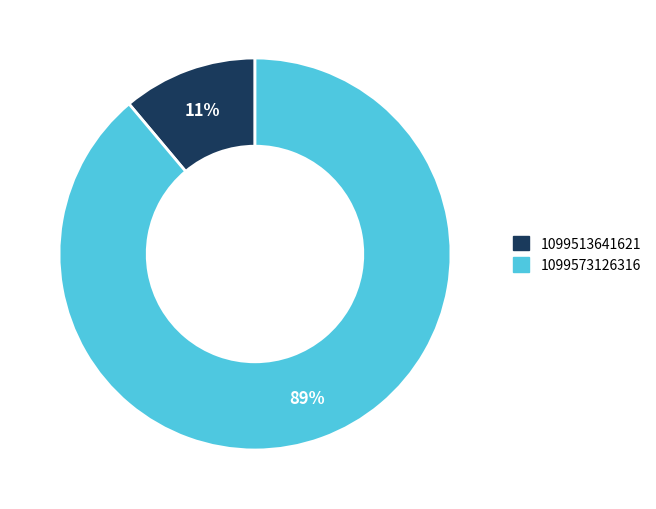

Is it true that 1099513641621 is 22% of the pie?

False